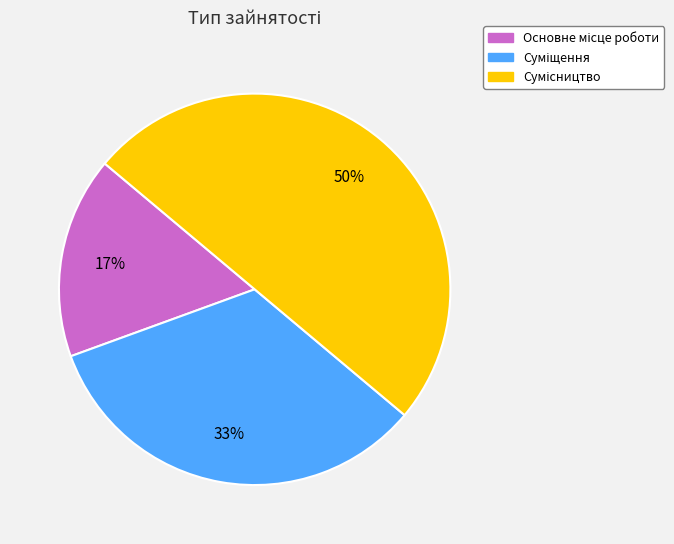

To the nearest percent, what is the difference between the largest and smallest slice percentages?

33%